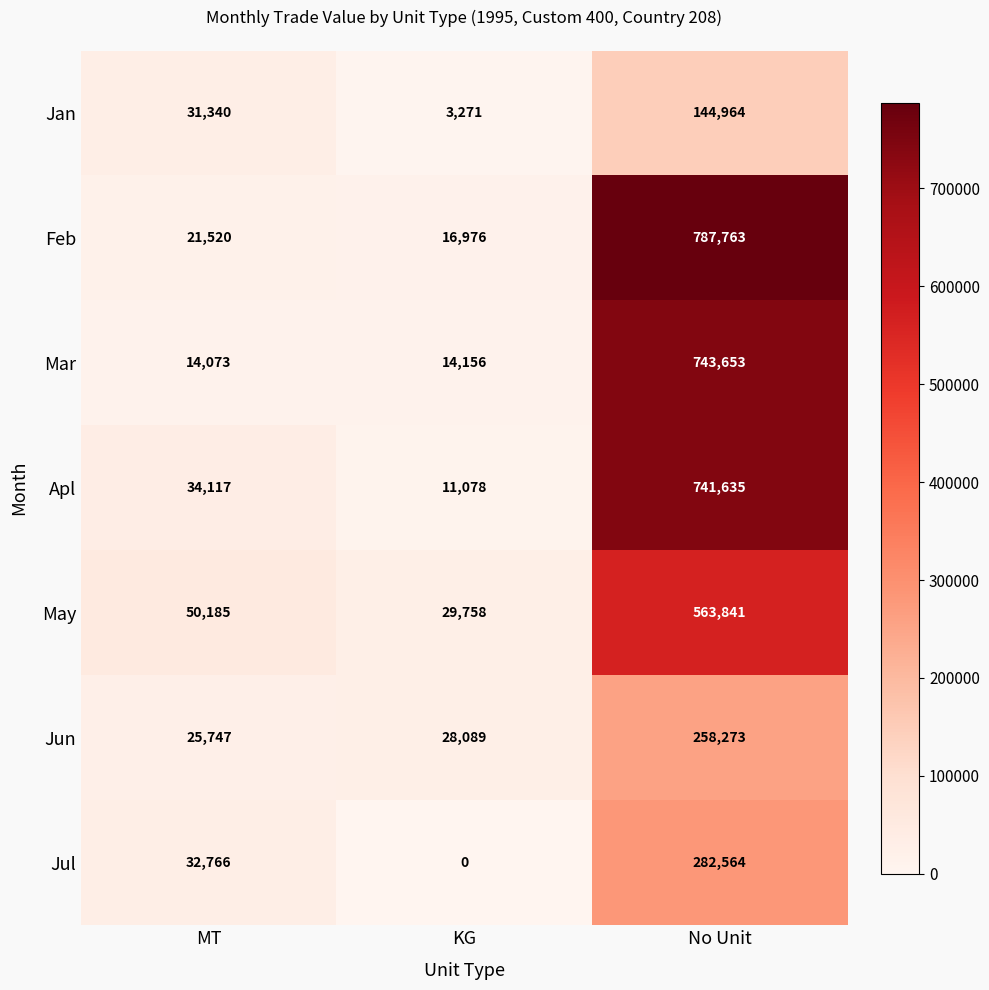

Where is Jun nearest to the value 142010?

KG